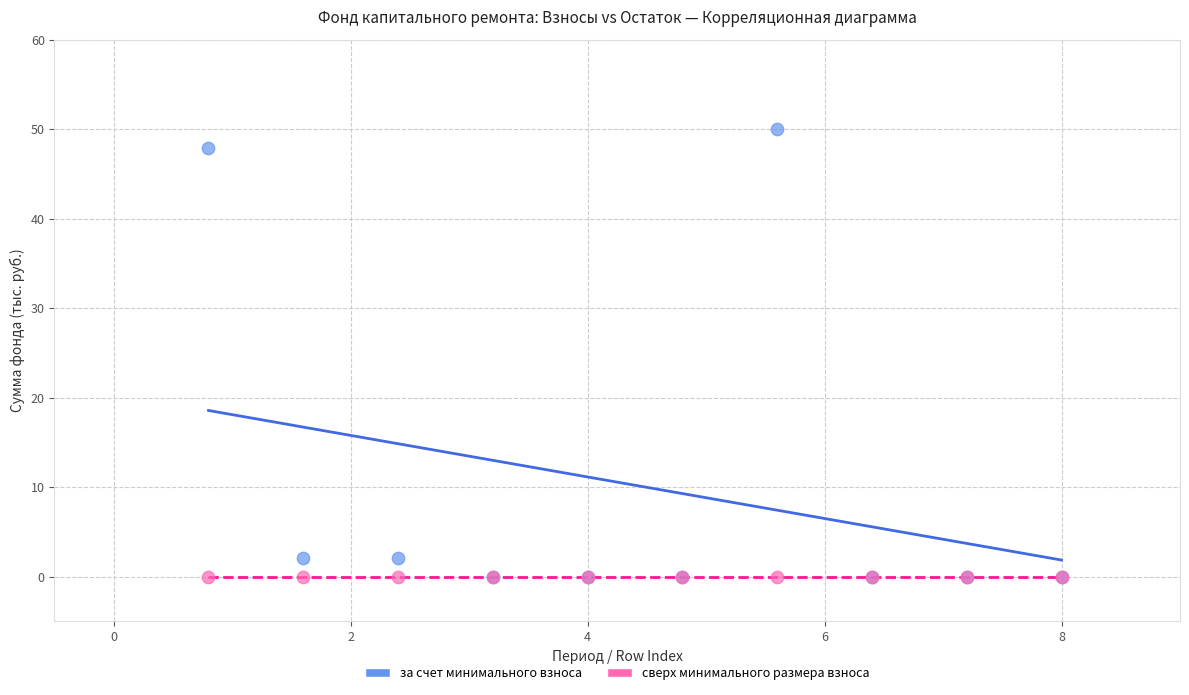

What are all the series names shown in the legend?

за счет минимального взноса, сверх минимального размера взноса